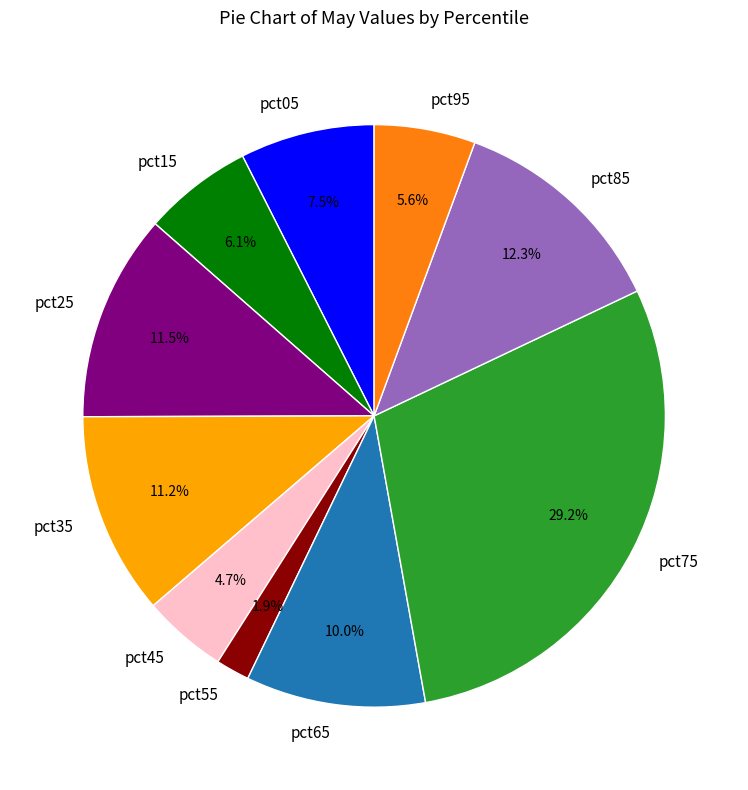

The pct95 slice represents 1% of the pie. True or false?

False